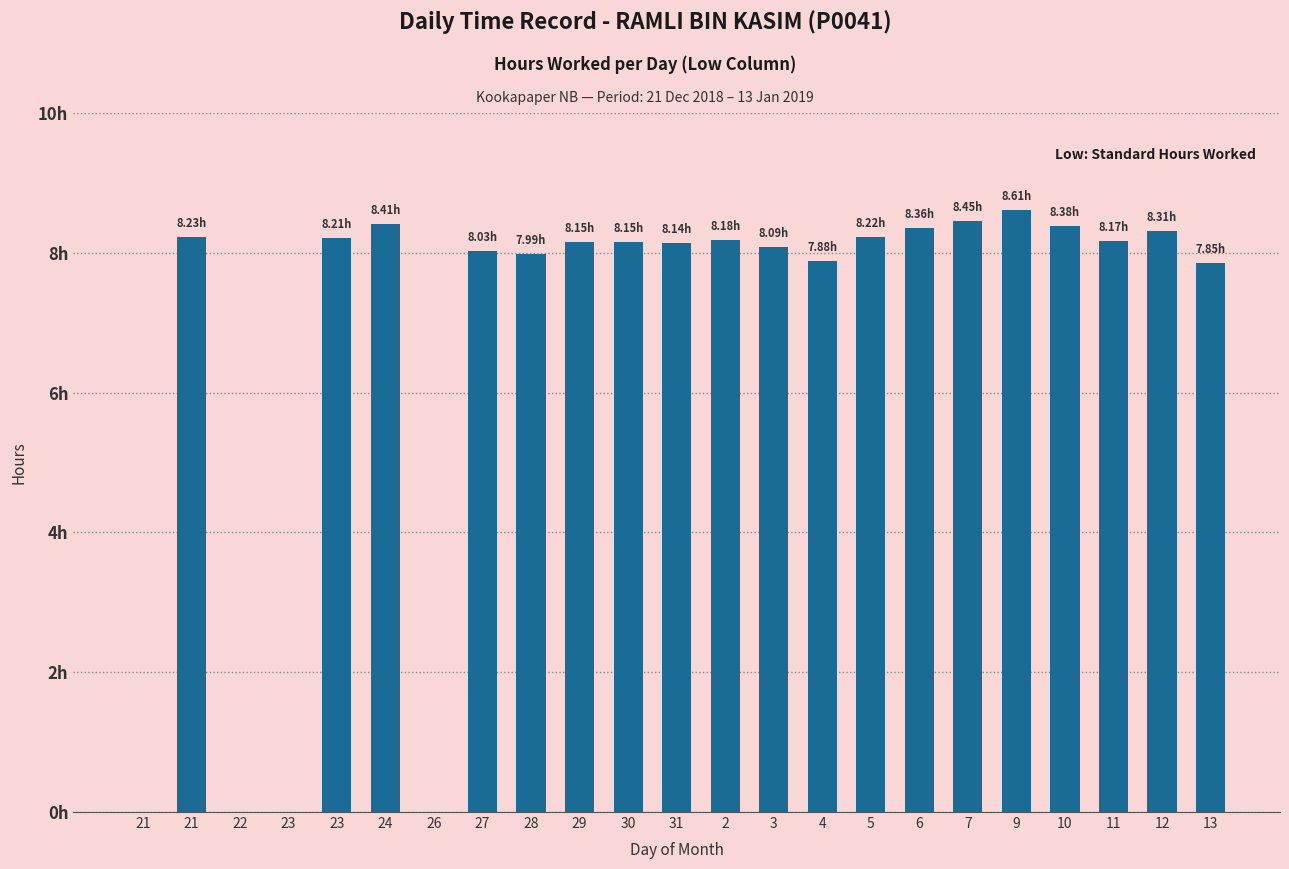

Is it true that the value at 26 is -3.7?

False